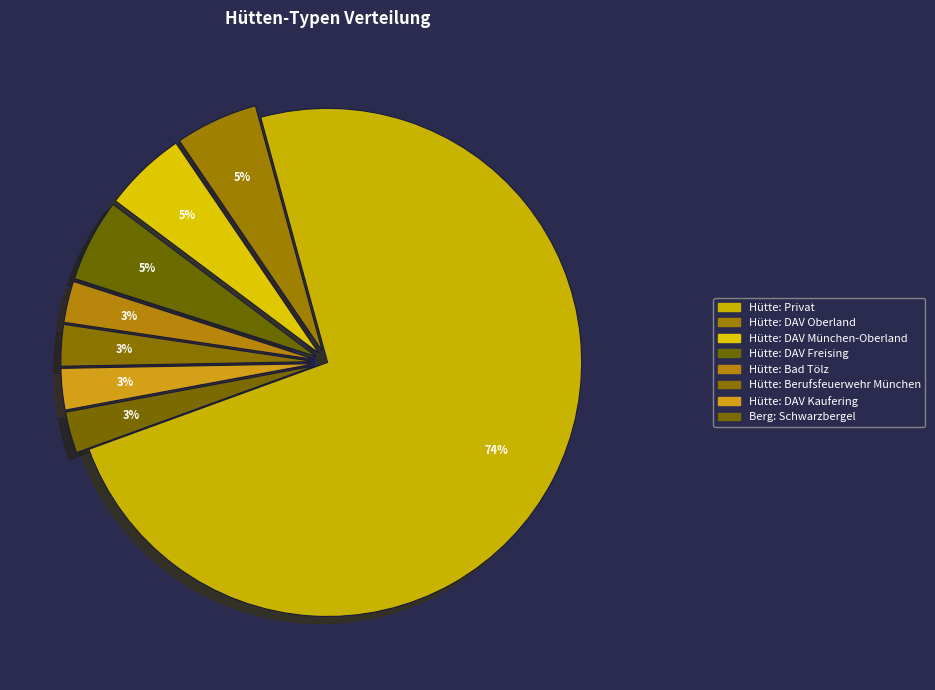

How many segments does this pie chart have?

8